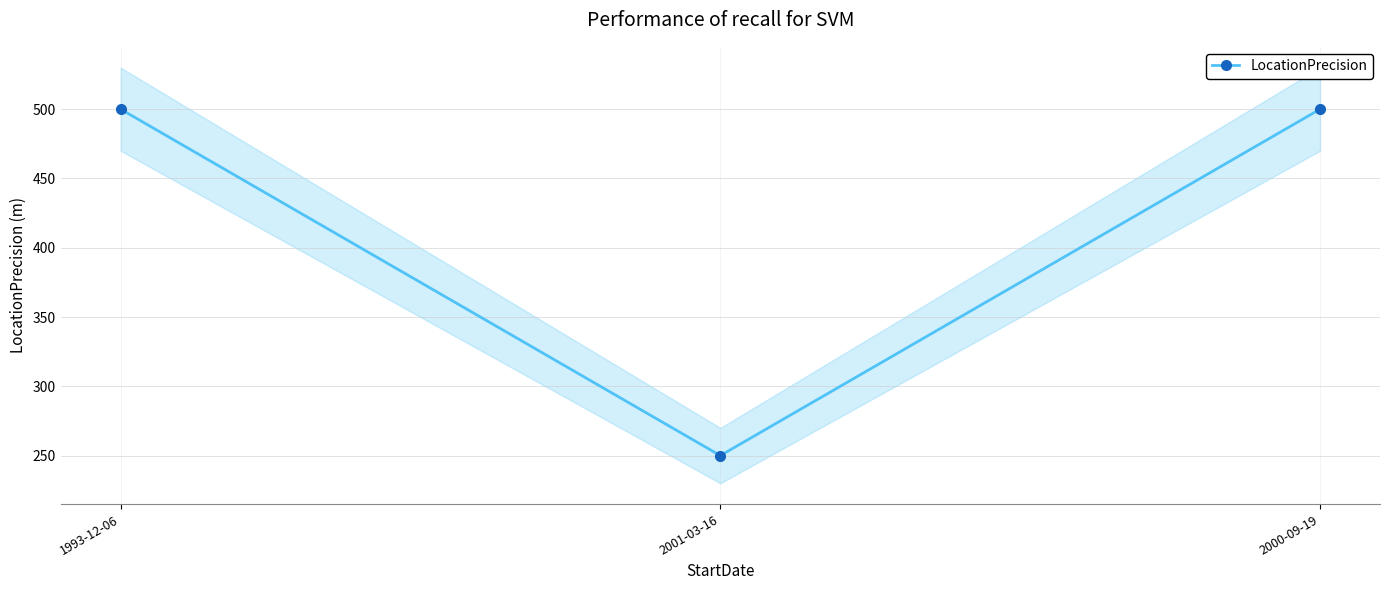

Count the number of categories in the chart.

3